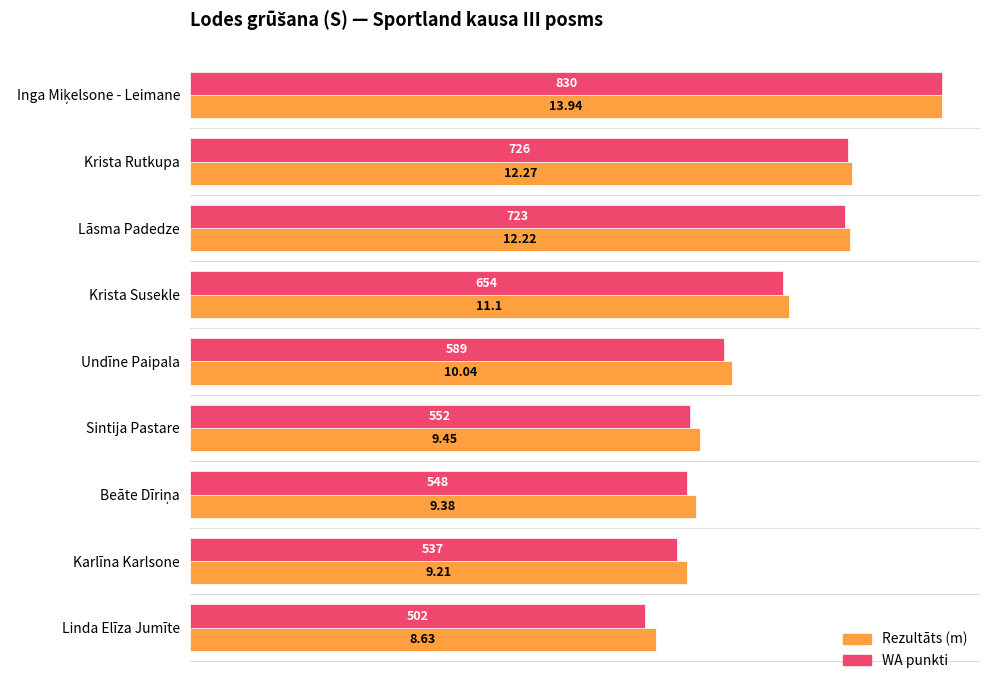

At which category does the chart reach its minimum across all series?

Linda Elīza Jumīte